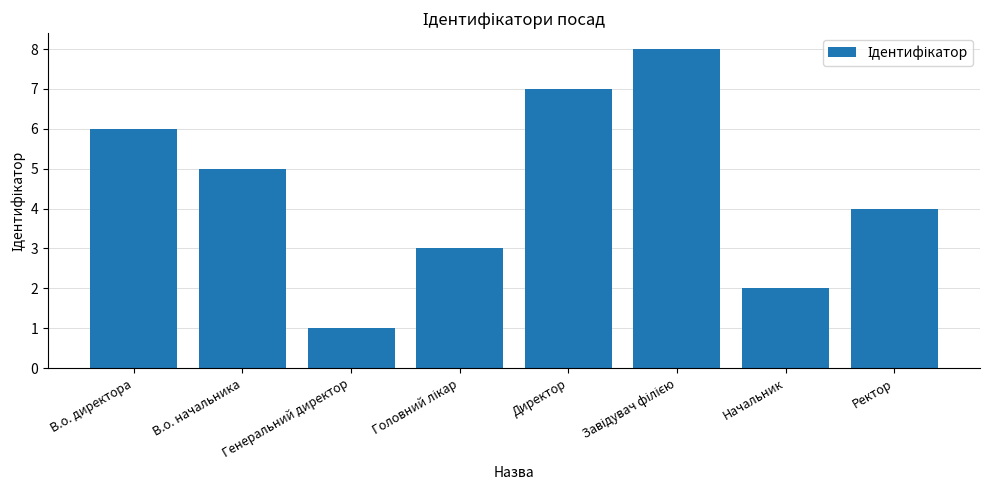

At which label does the data first exceed 5?

В.о. директора